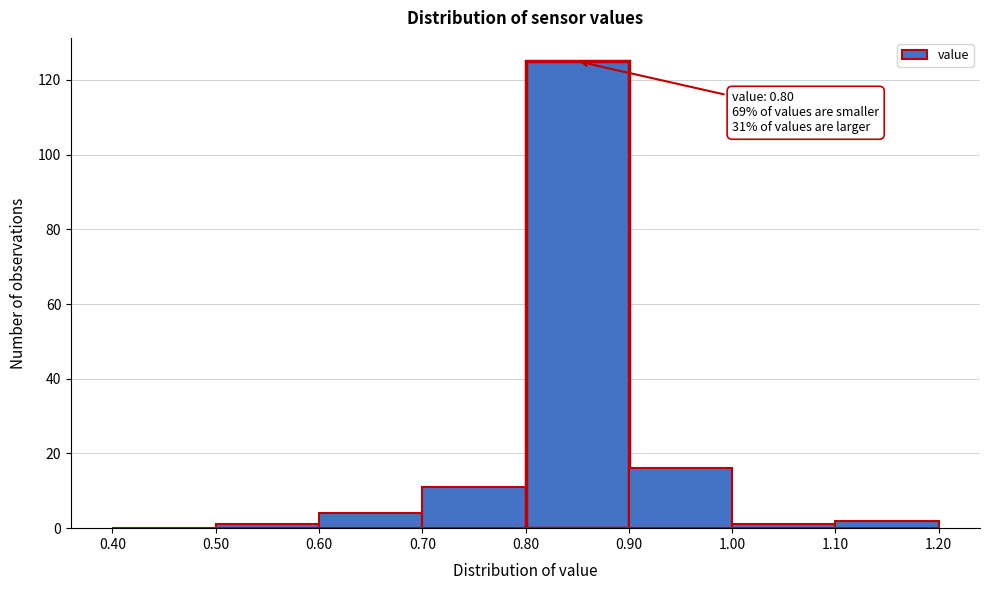

Which range on the x-axis has the tallest bar?

0.80 to 0.90